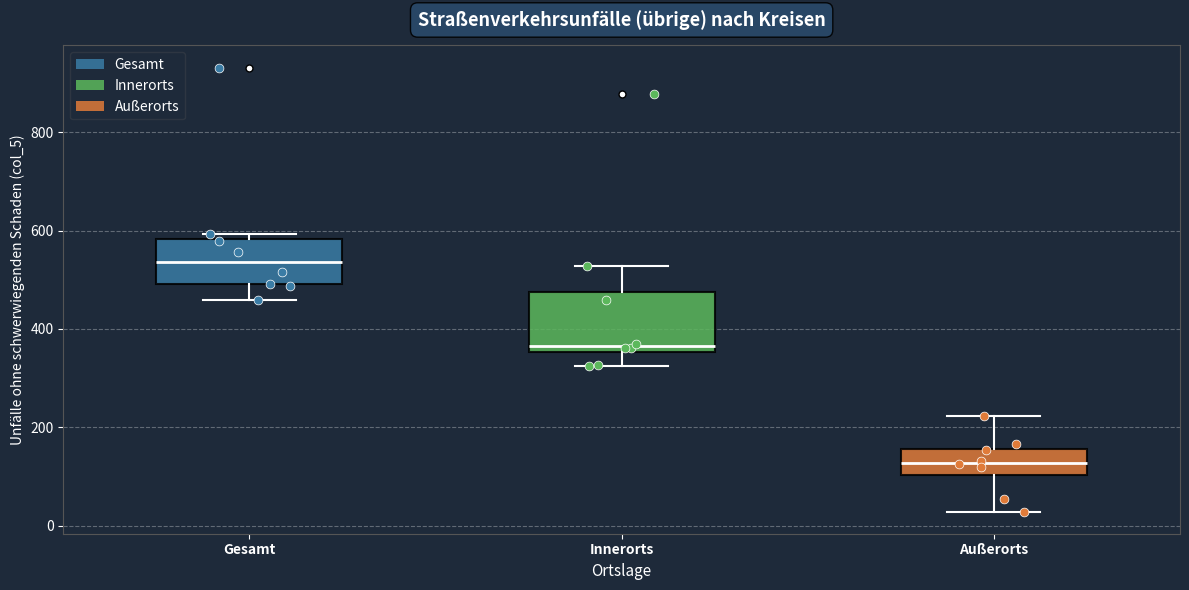

Reading left to right, transcribe this box plot: for each box, give where its median line is, the range the box spans, and where its two whiskers end, as read against the y-axis. The values are not printed on the chart, so give them approximately, as read against the axis.

Gesamt: median 540, box 500 to 580, whiskers 460 to 600
Innerorts: median 360 (just above the box's lower edge), box 360 to 480, whiskers 320 to 520
Außerorts: median 120, box 100 to 160, whiskers 20 to 220